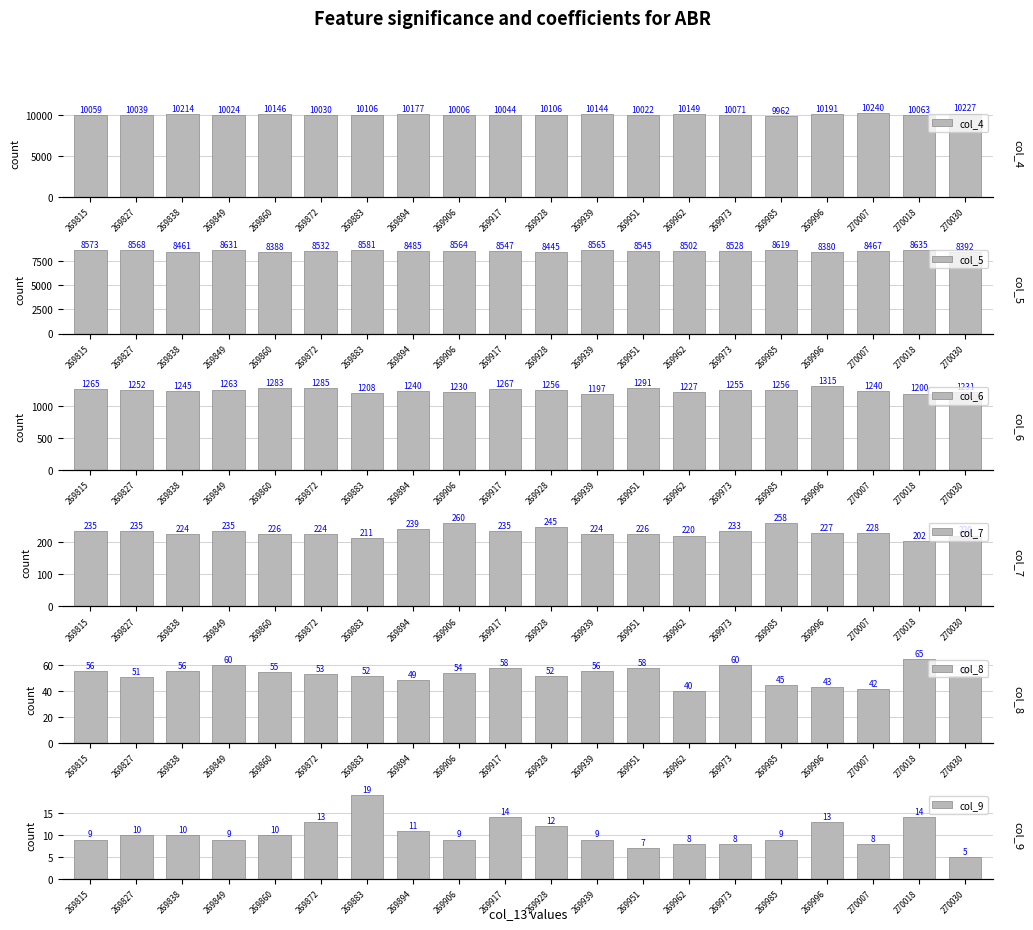

Is it true that col_5 equals 8545 at 269951?

True